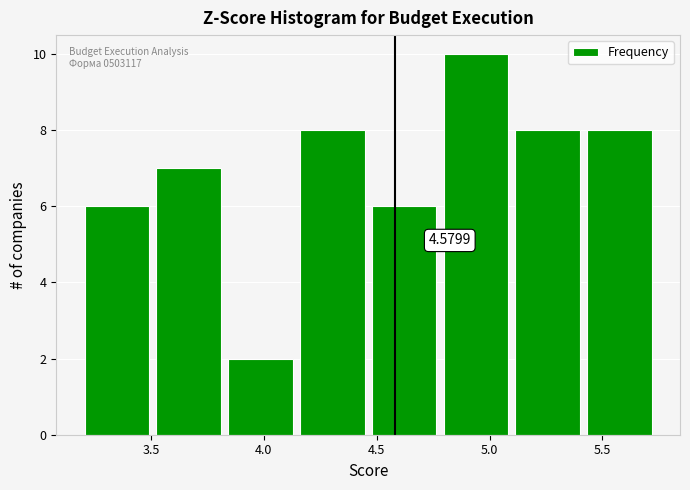

Over which range of the x-axis is the bar tallest?

4.80 to 5.10